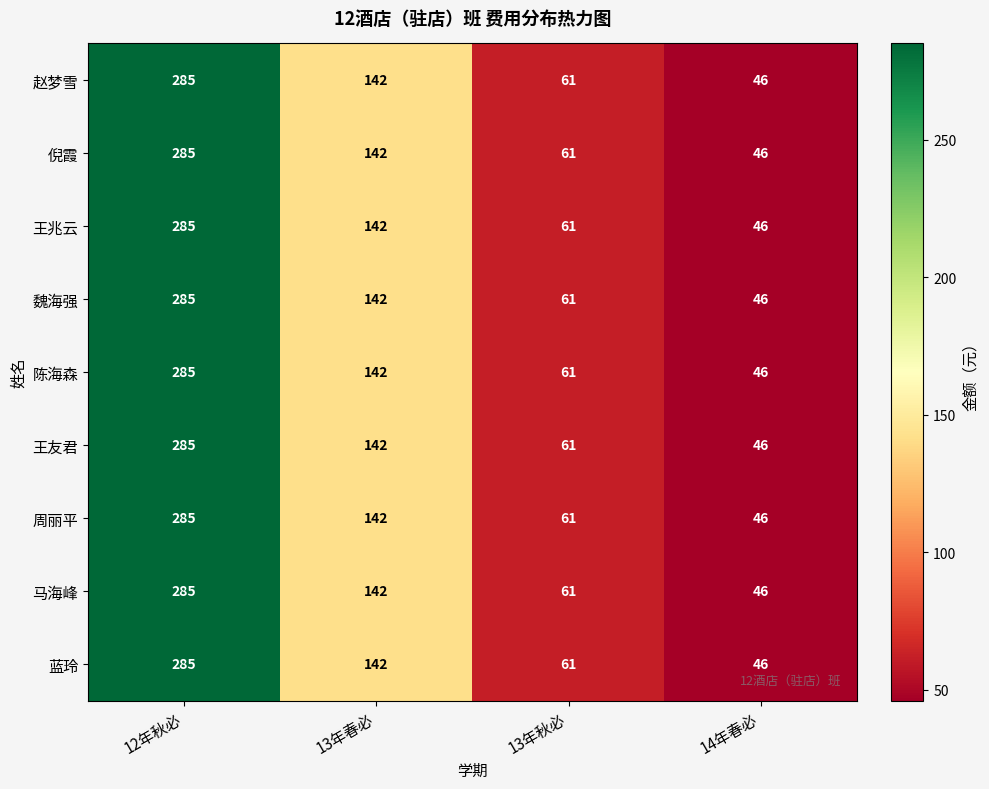

What is the difference between the maximum and second lowest values in the 倪霞 series?

224